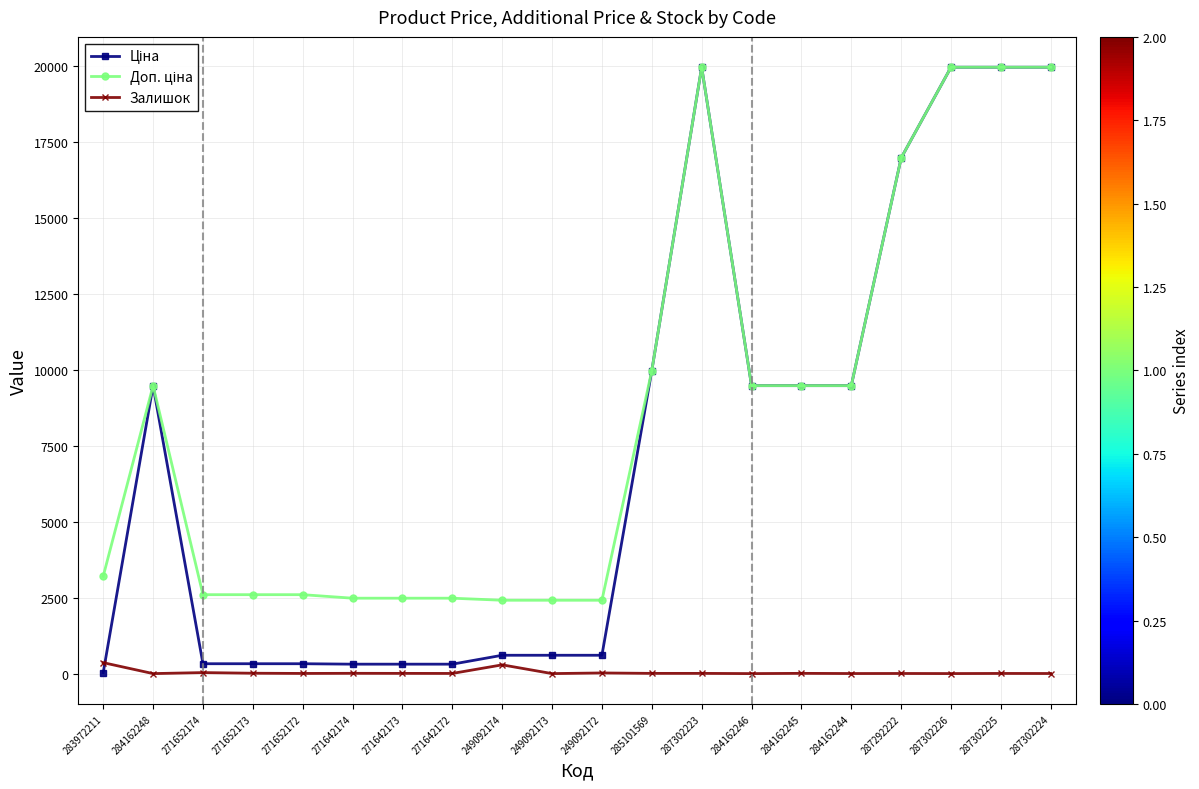

The Залишок series shows 7.0 at 271642173. True or false?

True